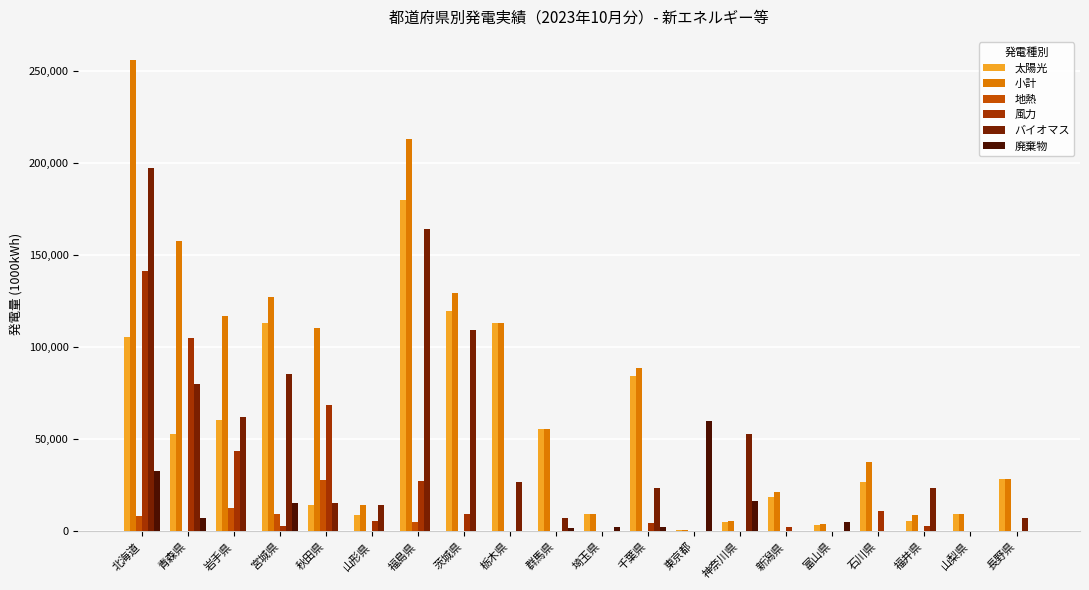

The value of 地熱 at 山形県 is 13784.2. True or false?

False